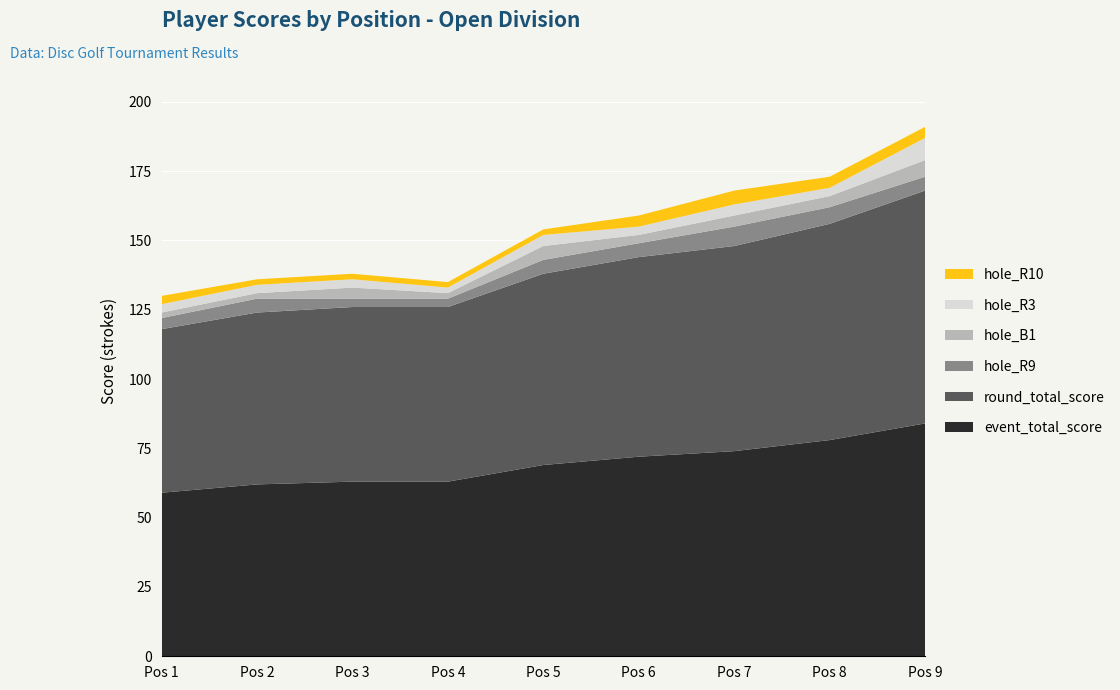

Reading left to right, transcribe all the data shown in this chart.

event_total_score: 59	62	63	63	69	72	74	78	84
round_total_score: 59	62	63	63	69	72	74	78	84
hole_R9: 4	5	3	3	5	5	7	6	5
hole_B1: 2	2	4	2	5	3	4	4	6
hole_R3: 3	3	3	2	4	3	4	3	8
hole_R10: 3	2	2	2	2	4	5	4	4